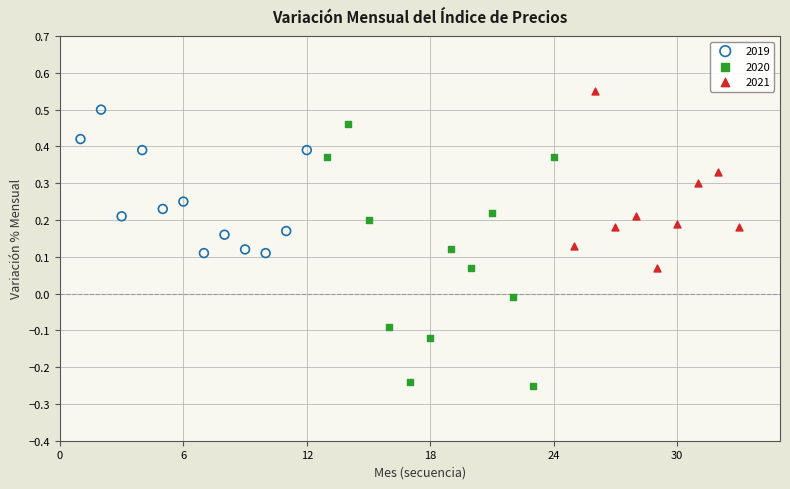

Which series contains the lowest Y value?

2020